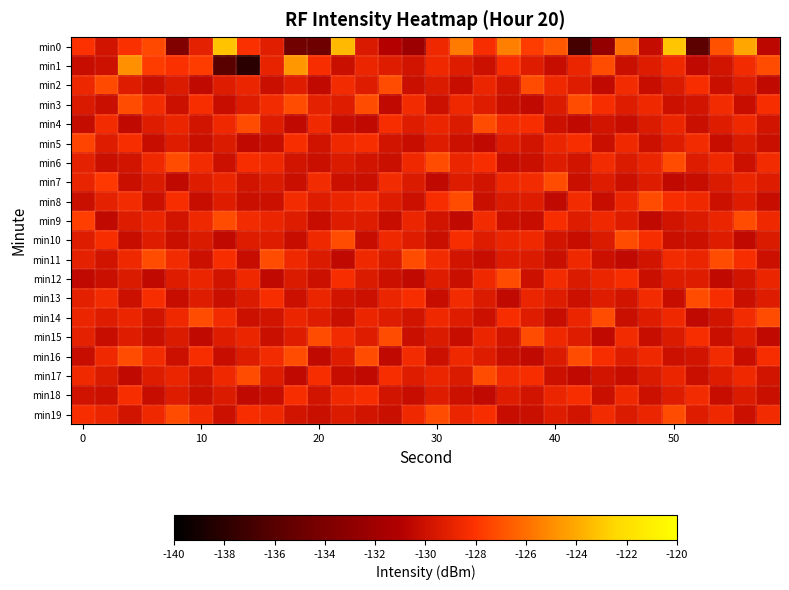

Which series has the largest range (max minus min)?

min0